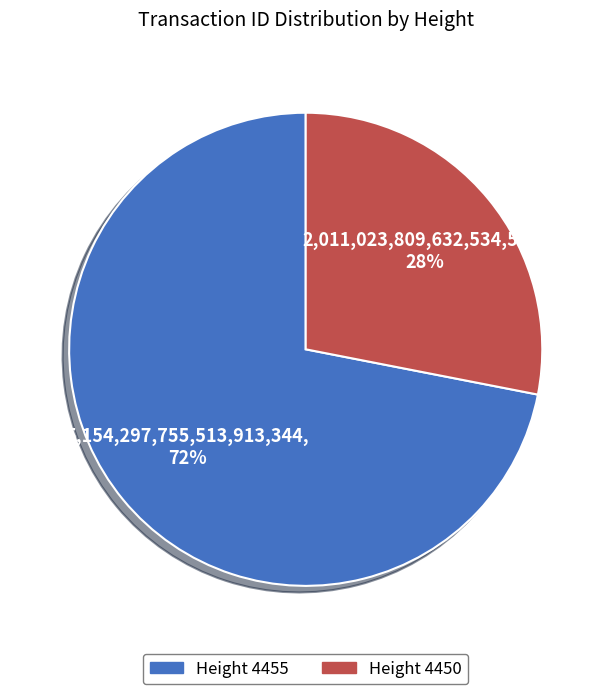

To the nearest percent, what is the average slice percentage?

50%